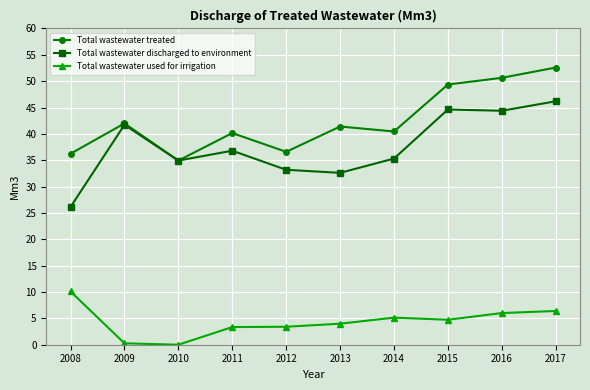

Rank the series by their maximum value, from highest to lowest.

Total wastewater treated, Total wastewater discharged to environment, Total wastewater used for irrigation